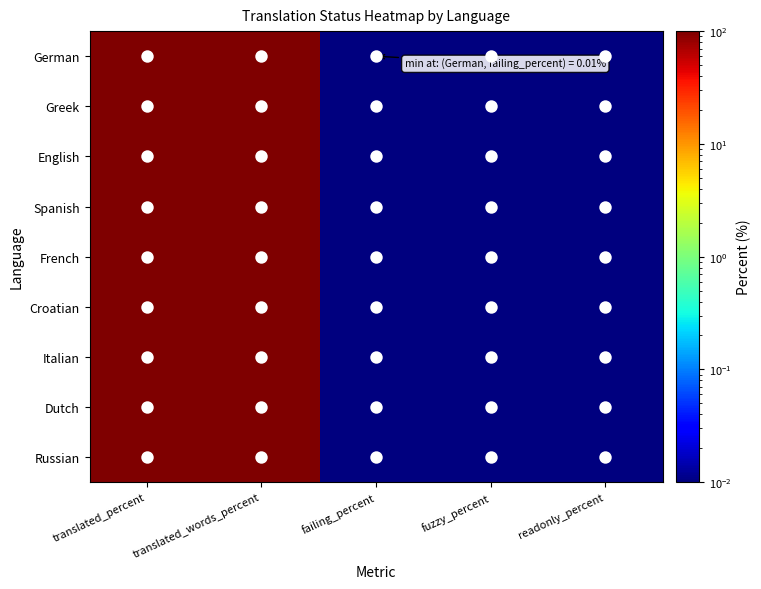

Which series changed the most between translated_percent and fuzzy_percent?

German